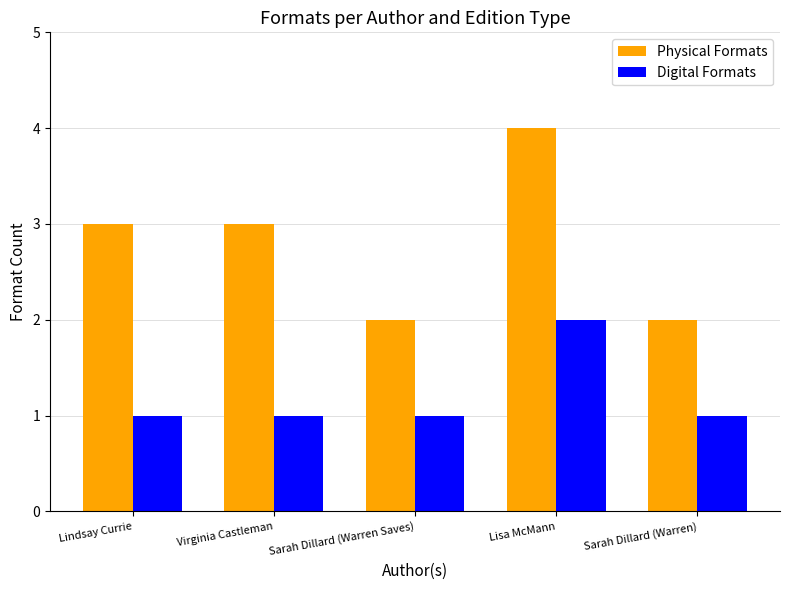

What value does the Physical Formats series have at Lindsay Currie?

3